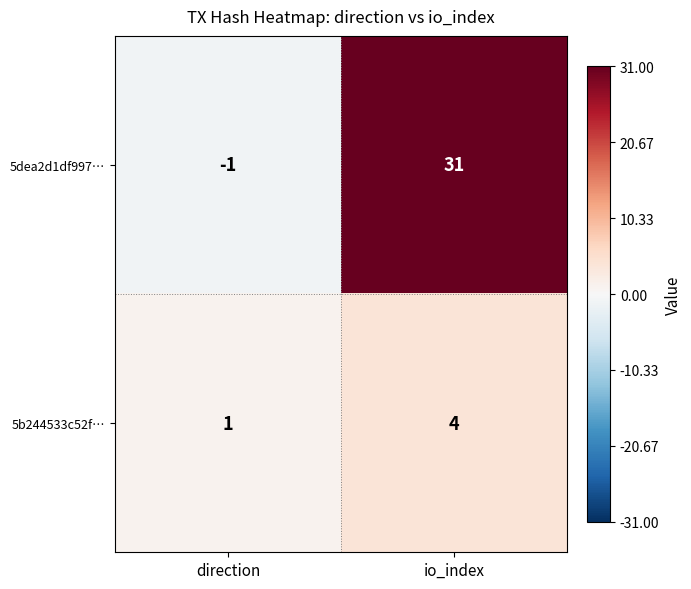

What is the total value across all series at io_index?

35